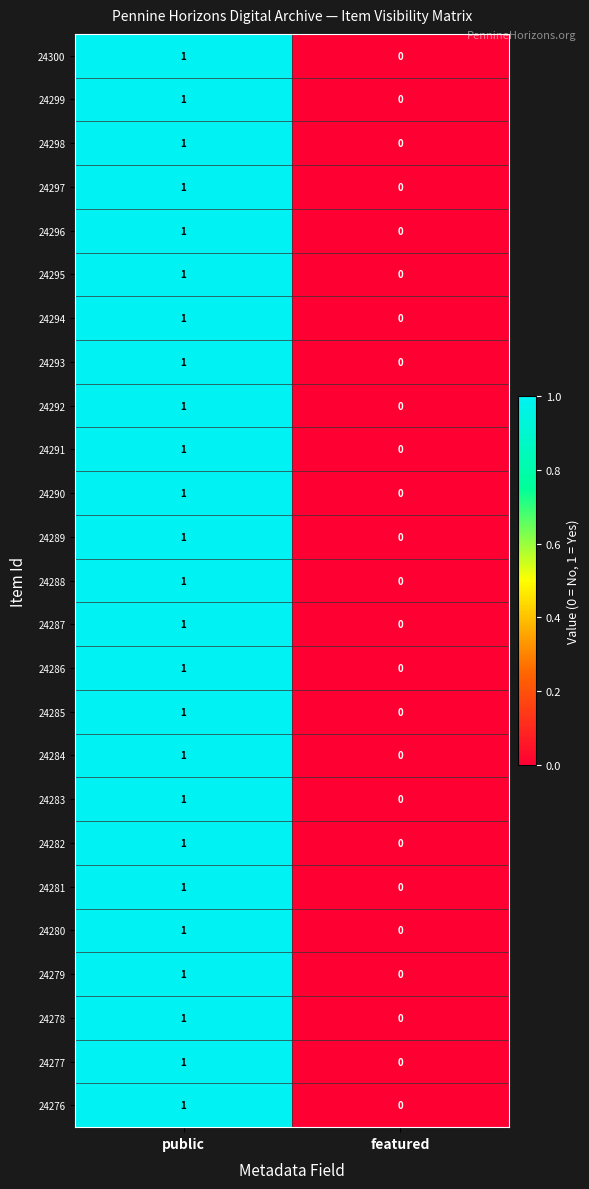

What is the total value across all series at public?

25